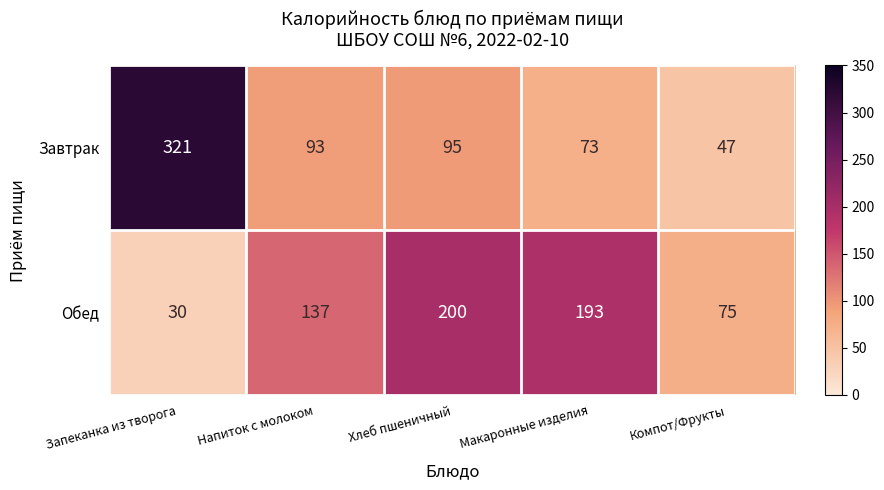

Reading right to left, extract all data points from this chart.

Завтрак: Компот/Фрукты=47	Макаронные изделия=73	Хлеб пшеничный=95	Напиток с молоком=93	Запеканка из творога=321
Обед: Компот/Фрукты=75	Макаронные изделия=193	Хлеб пшеничный=200	Напиток с молоком=137	Запеканка из творога=30